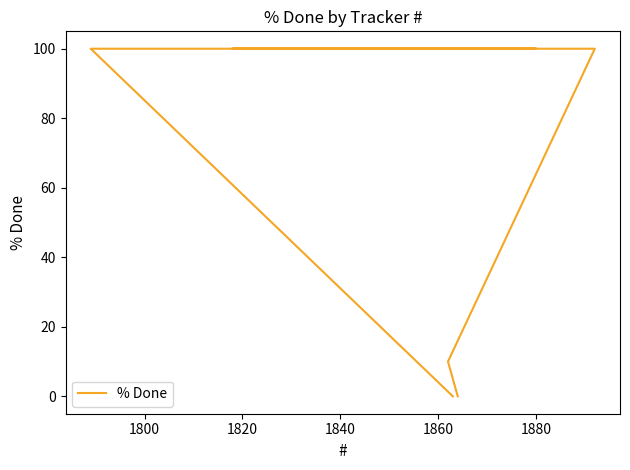

What is the value of the 6th point from the left?

100